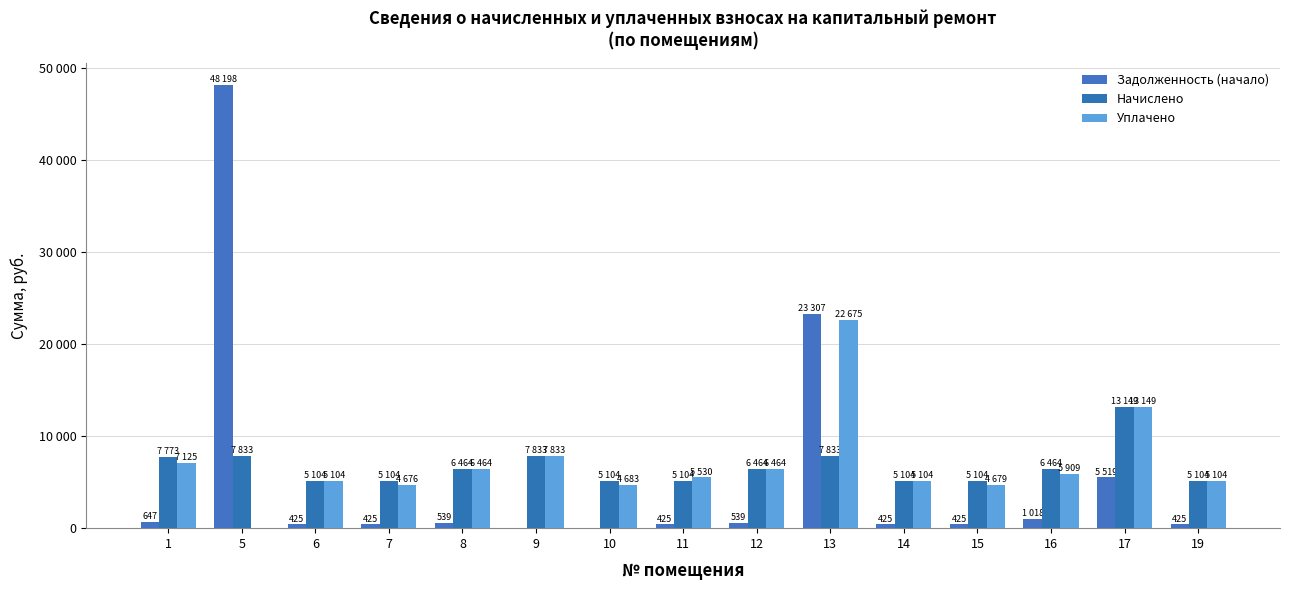

What are all the series names shown in the legend?

Задолженность (начало), Начислено, Уплачено